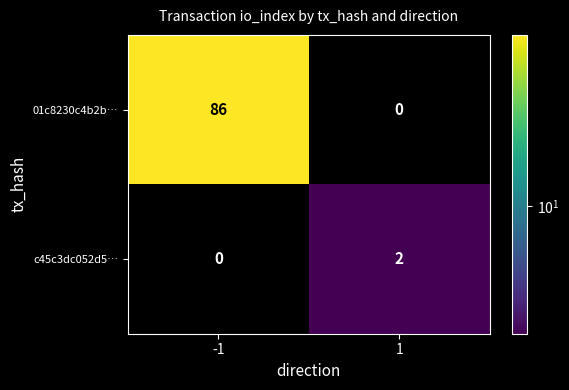

Which series has the widest spread of values?

01c8230c4b2b…